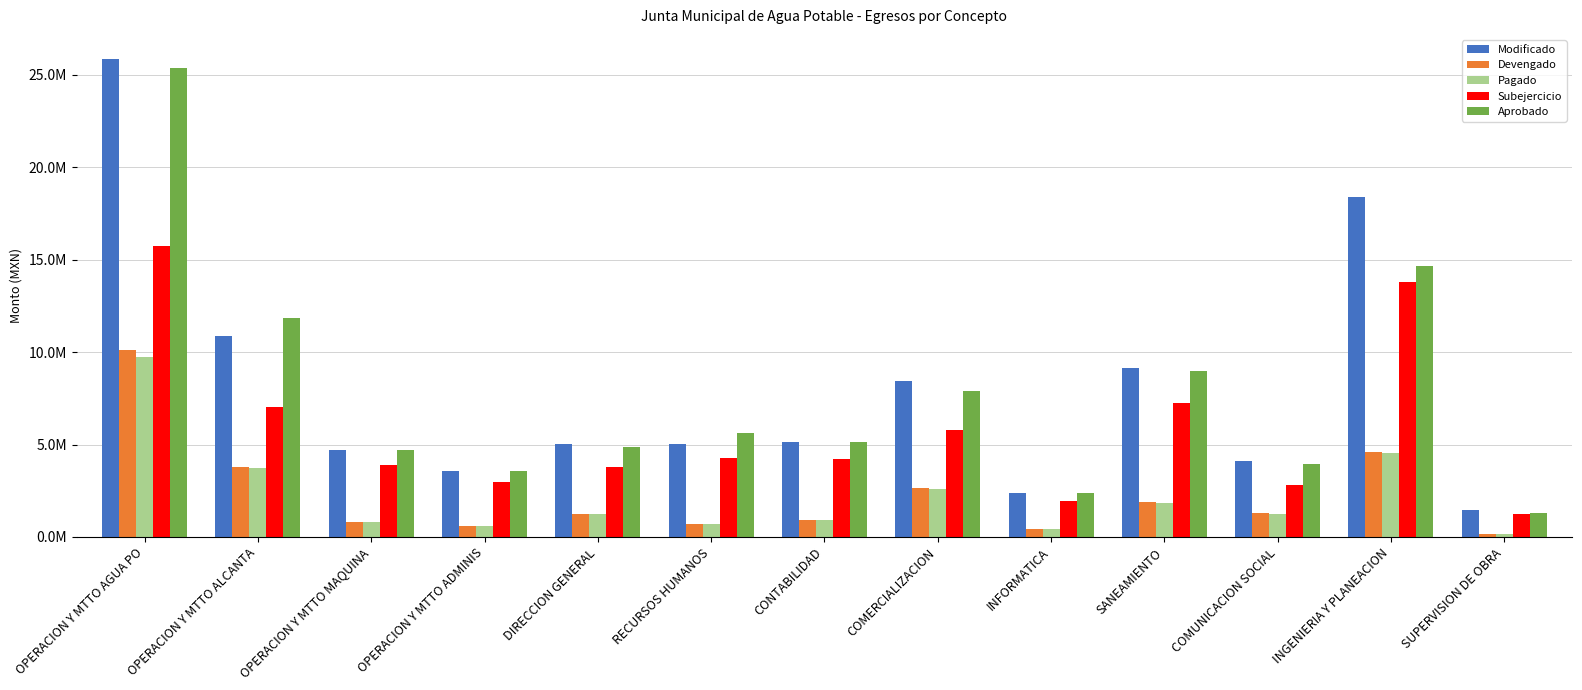

Which has a higher value, DIRECCION GENERAL or CONTABILIDAD?

CONTABILIDAD